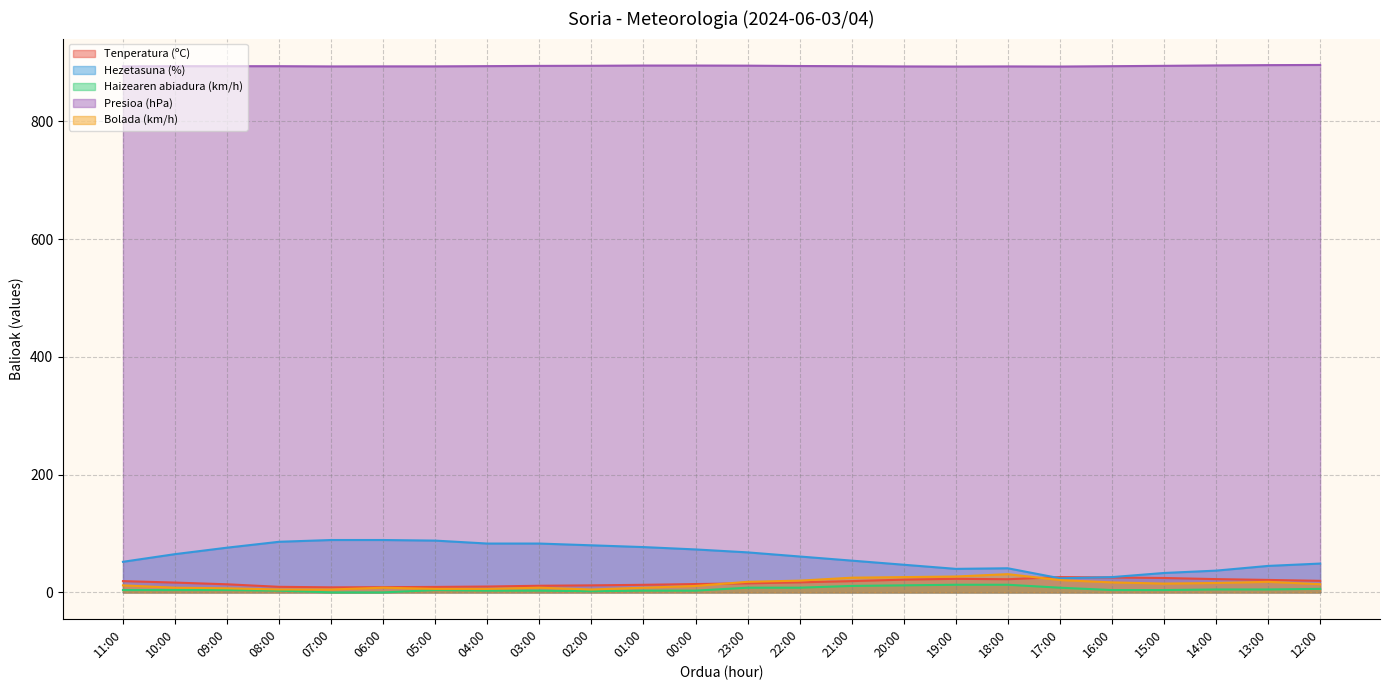

Reading left to right, extract all data points from this chart.

Tenperatura (ºC): 19.2	16.7	13.8	9.5	8.6	8.9	9.3	10.0	11.3	12.0	12.9	14.2	15.4	17.1	19.2	21.7	23.1	22.4	26.0	25.4	24.5	22.6	21.2	19.7
Hezetasuna (%): 52.0	65.0	76.0	86.0	89.0	89.0	88.0	83.0	83.0	80.0	77.0	73.0	68.0	61.0	54.0	47.0	40.0	41.0	24.0	26.0	33.0	37.0	45.0	49.0
Haizearen abiadura (km/h): 4.0	4.0	4.0	3.0	0.0	0.0	4.0	3.0	3.0	2.0	3.0	3.0	8.0	8.0	11.0	12.0	13.0	13.0	8.0	4.0	4.0	5.0	5.0	6.0
Presioa (hPa): 893.6	893.9	893.9	893.9	893.5	893.6	893.6	894.0	894.4	894.6	895.0	895.0	894.8	894.2	893.9	893.5	893.3	893.5	893.3	893.9	894.5	895.2	895.7	896.0
Bolada (km/h): 12.0	8.0	7.0	5.0	5.0	8.0	6.0	6.0	8.0	5.0	8.0	11.0	18.0	20.0	25.0	26.0	27.0	31.0	21.0	17.0	15.0	16.0	18.0	14.0